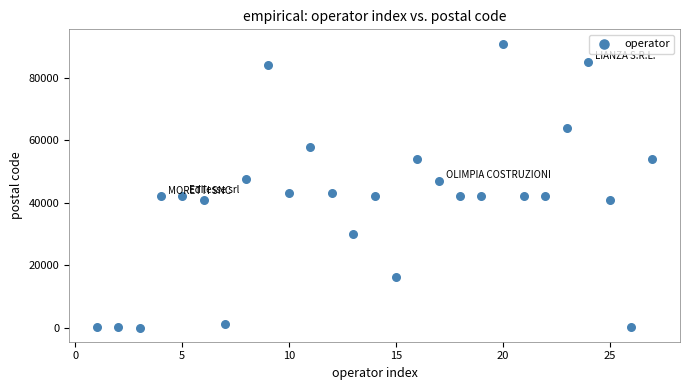

What is the range of Y values (max minus min)?

91016